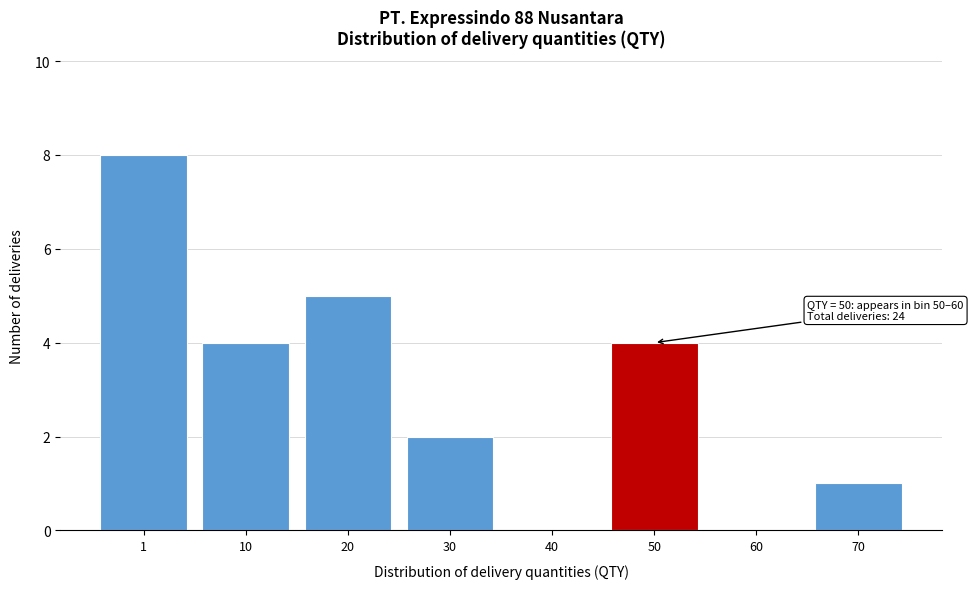

Reading left to right, extract all data points from this chart.

1=8	10=4	20=5	30=2	40=0	50=4	60=0	70=1